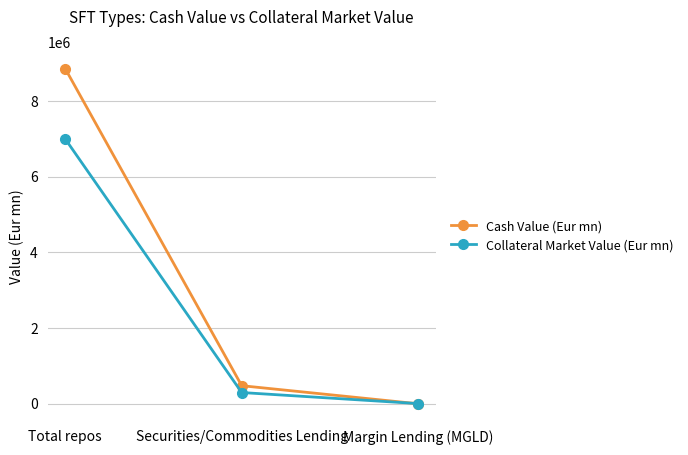

At which label does Collateral Market Value (Eur mn) reach its peak?

Total repos